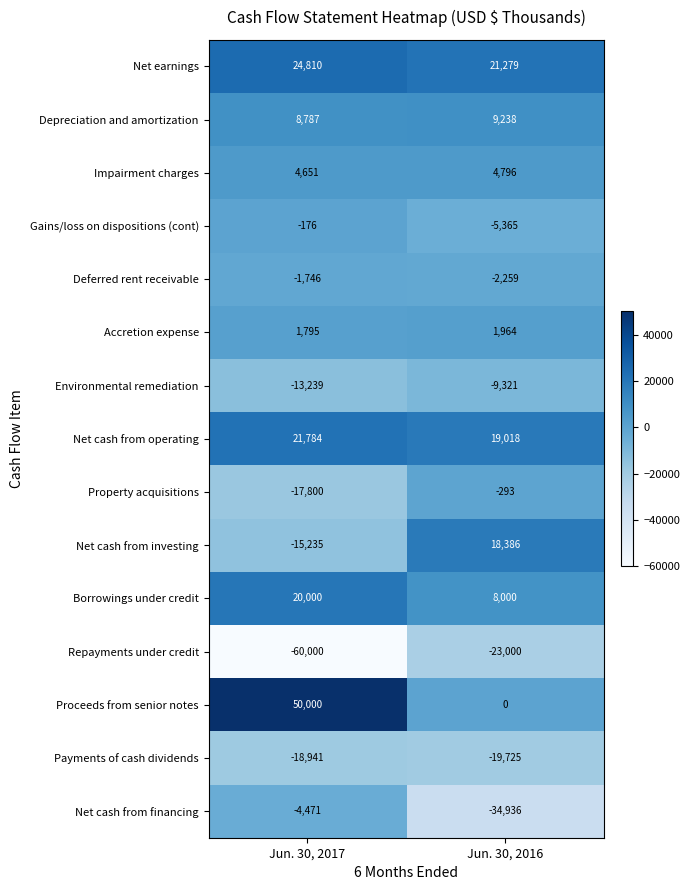

Reading right to left, extract all data points from this chart.

Net earnings: 21279	24810
Depreciation and amortization: 9238	8787
Impairment charges: 4796	4651
Gains/loss on dispositions (cont): -5365	-176
Deferred rent receivable: -2259	-1746
Accretion expense: 1964	1795
Environmental remediation: -9321	-13239
Net cash from operating: 19018	21784
Property acquisitions: -293	-17800
Net cash from investing: 18386	-15235
Borrowings under credit: 8000	20000
Repayments under credit: -23000	-60000
Proceeds from senior notes: 0	50000
Payments of cash dividends: -19725	-18941
Net cash from financing: -34936	-4471